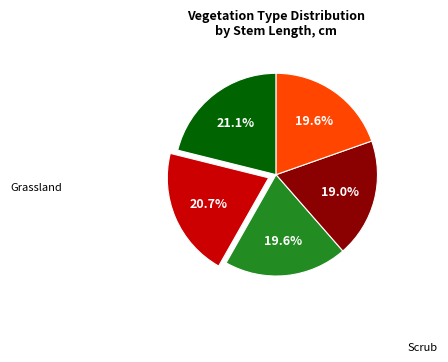

How many segments does this pie chart have?

5